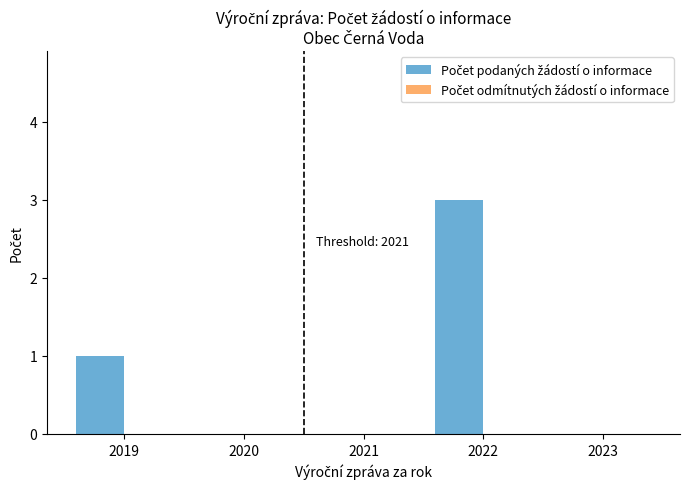

The value at 2020 is 1. True or false?

False